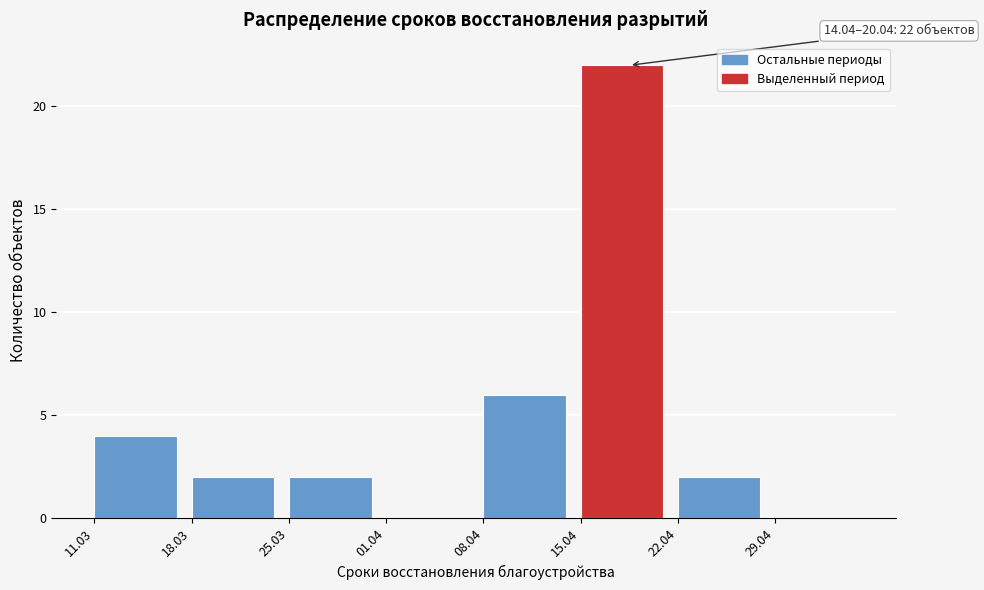

Reading left to right, list all the values displayed in this chart.

11.03=4	18.03=2	25.03=2	01.04=0	08.04=6	15.04=22	22.04=2	29.04=0